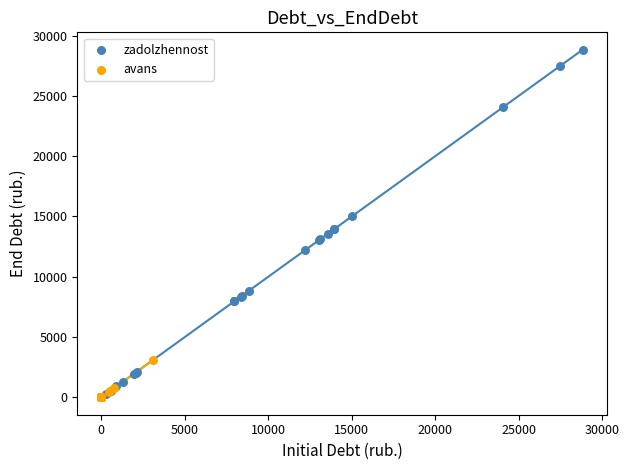

Which series has the widest spread of Y values?

zadolzhennost